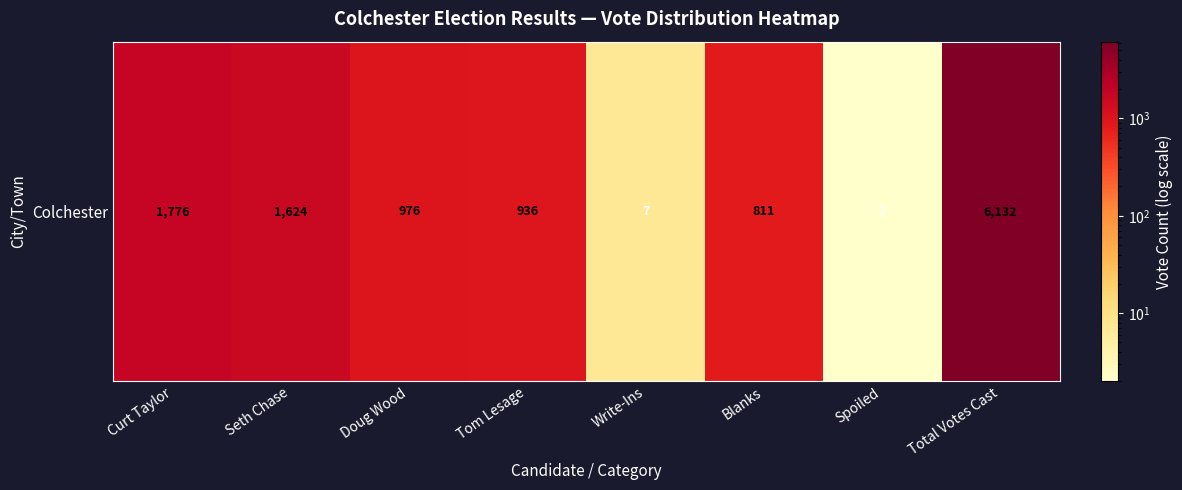

The value at Curt Taylor is 1105. True or false?

False